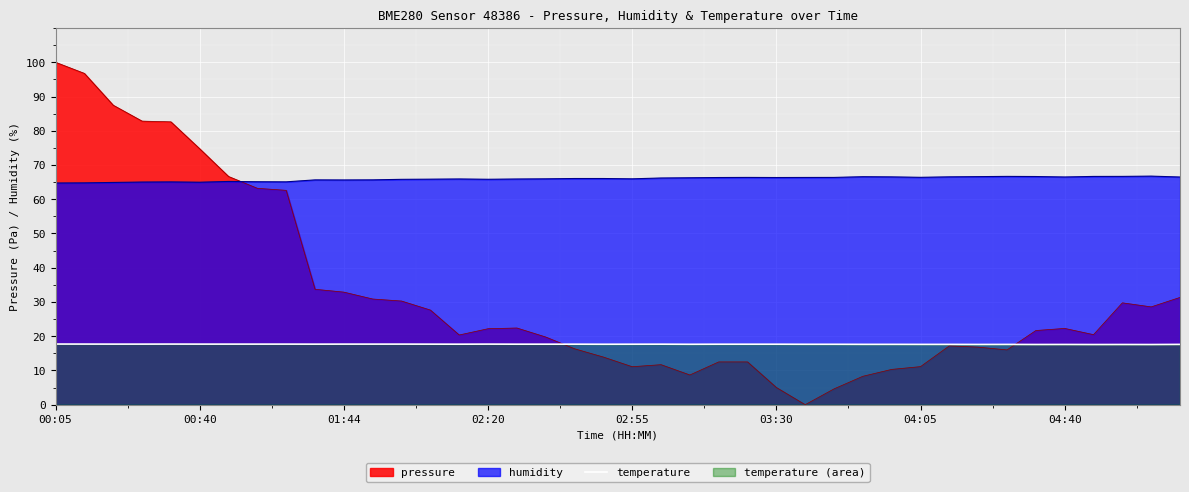

Which label corresponds to the largest value in the chart?

00:05